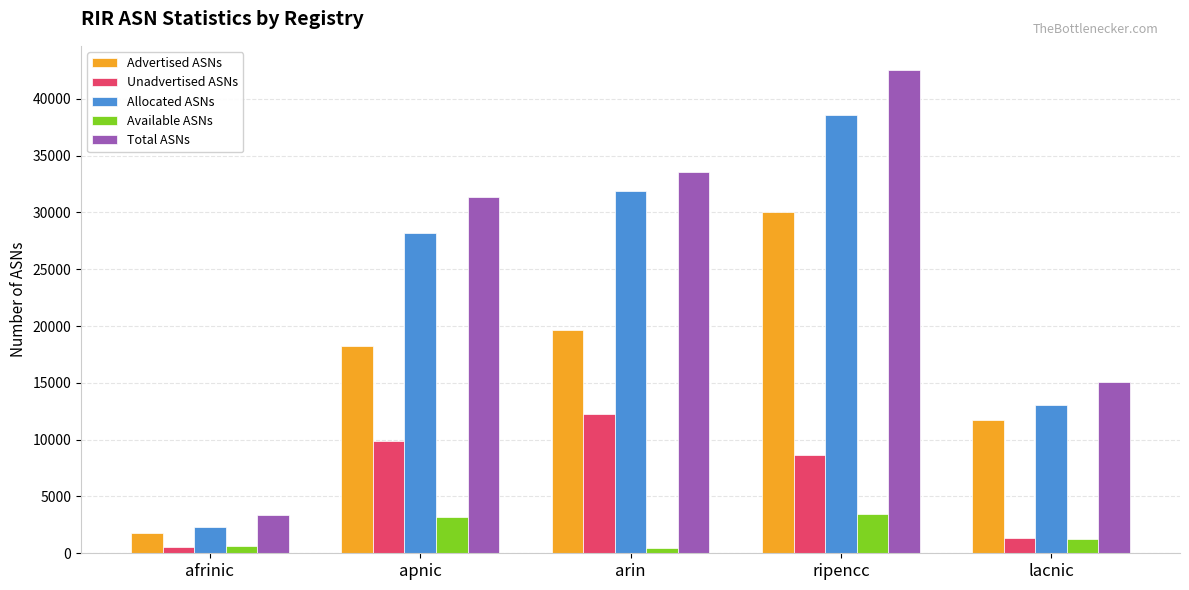

What is the label of the 5th bar from the right?

afrinic